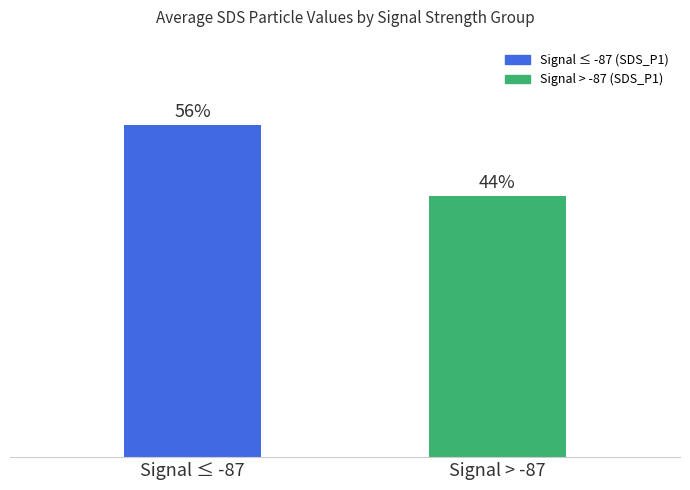

What is the label of the 1st bar from the right?

Signal > -87